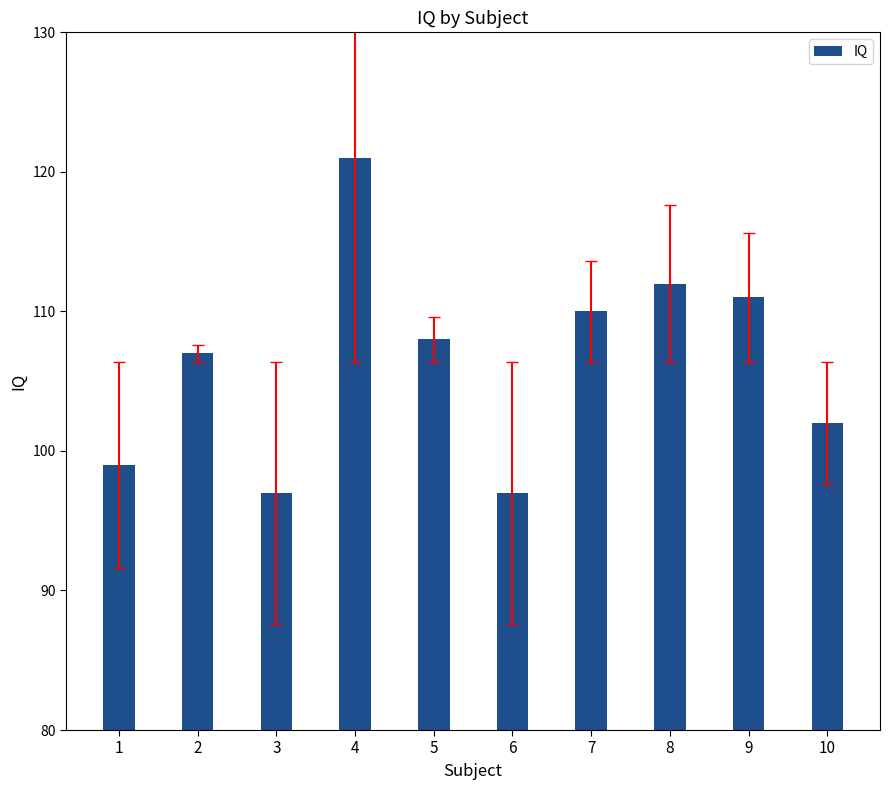

What is the difference between the second highest and second lowest values?

15